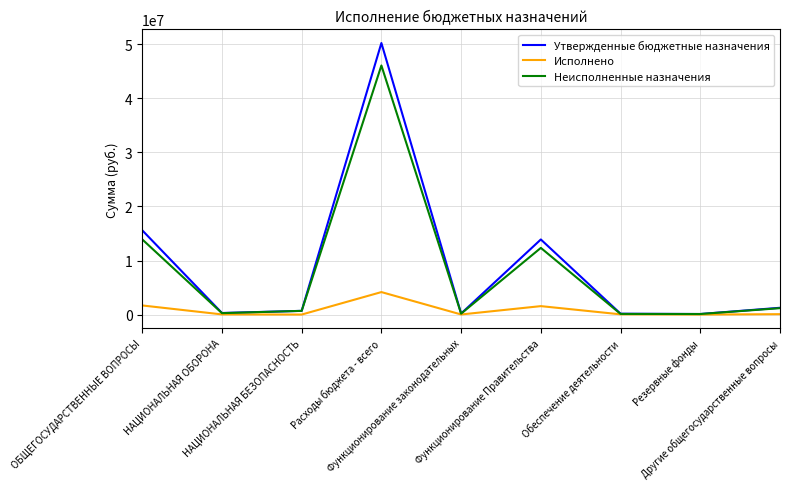

Which series has the widest spread of values?

Утвержденные бюджетные назначения